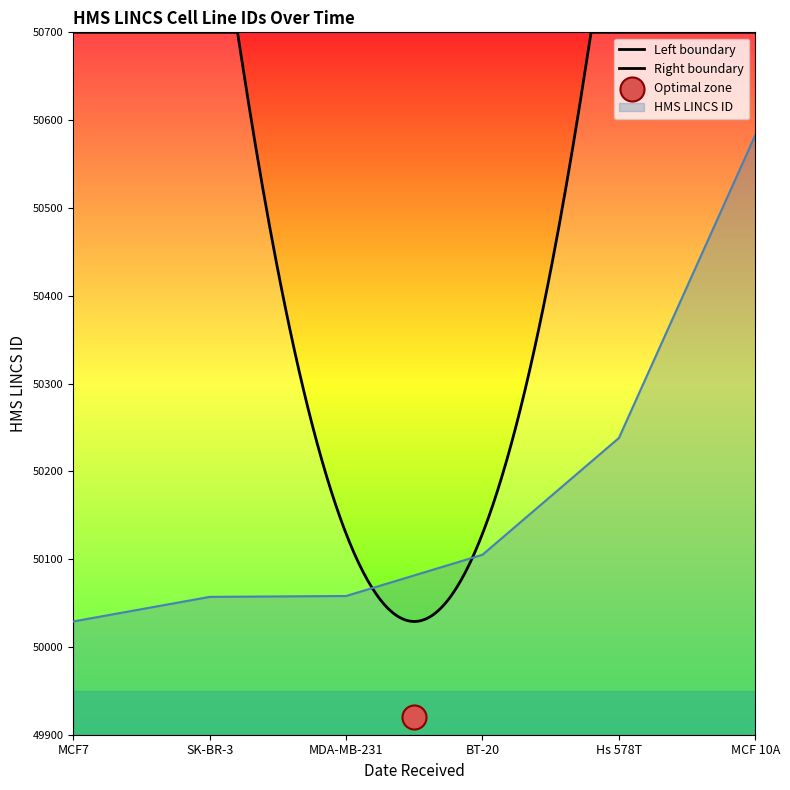

Is it true that HMS LINCS ID equals 50238 at Hs 578T?

True